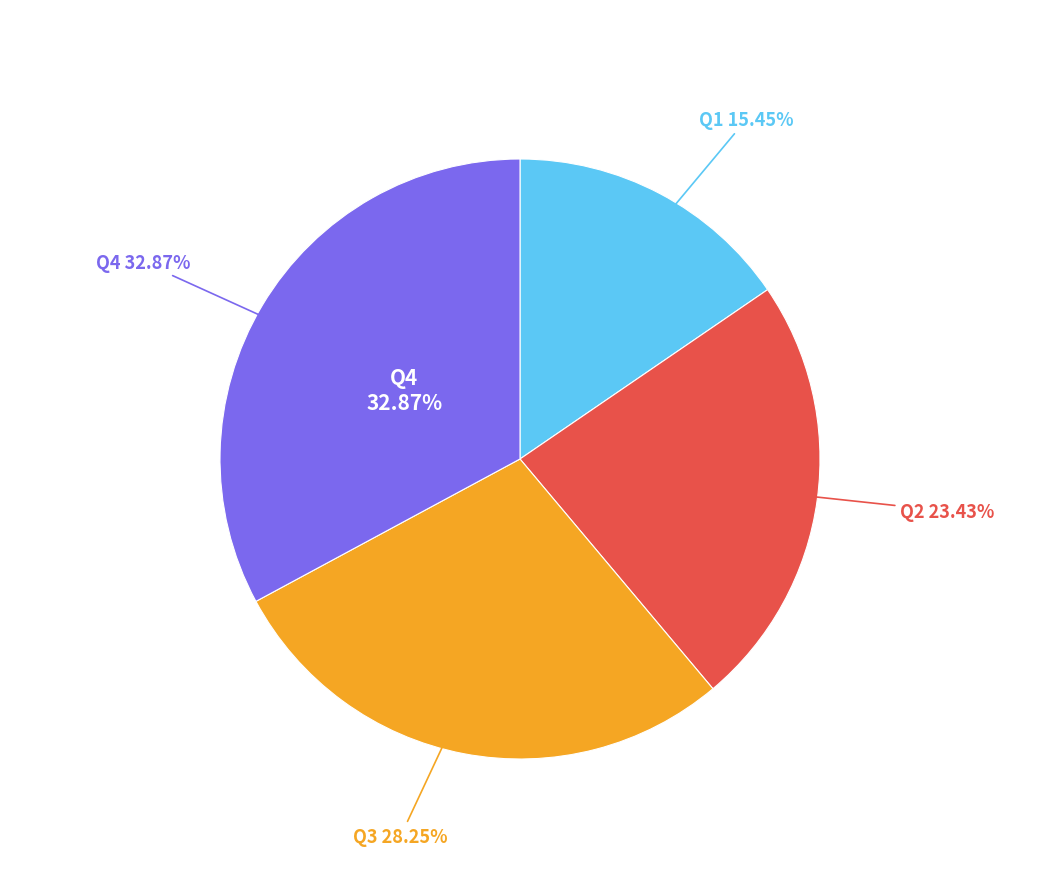

What percentage is the Q3 slice, to the nearest percent?

28%